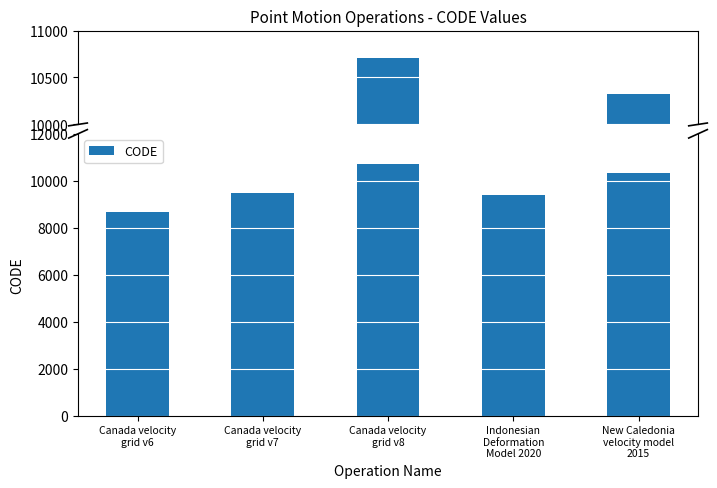

At which category does the chart reach its peak across all series?

Canada velocity
grid v8